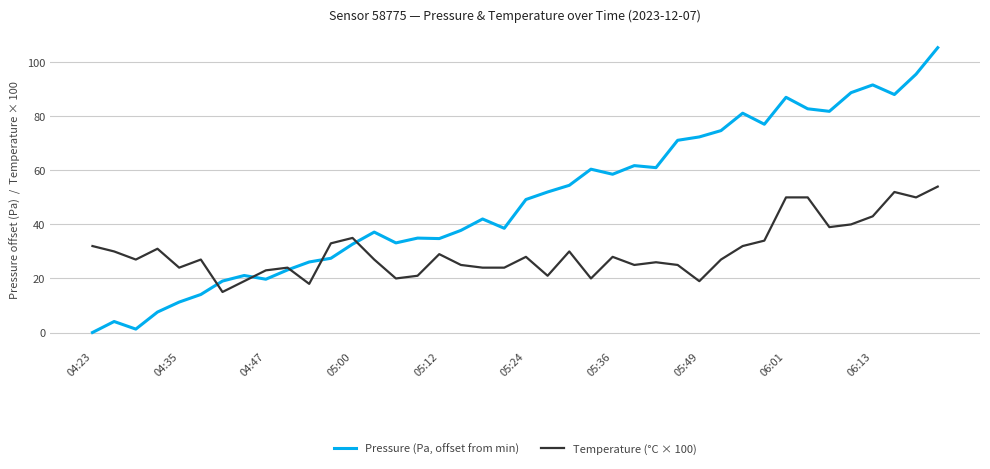

How many intersections are there between Pressure (Pa, offset from min) and Temperature (°C × 100)?

5